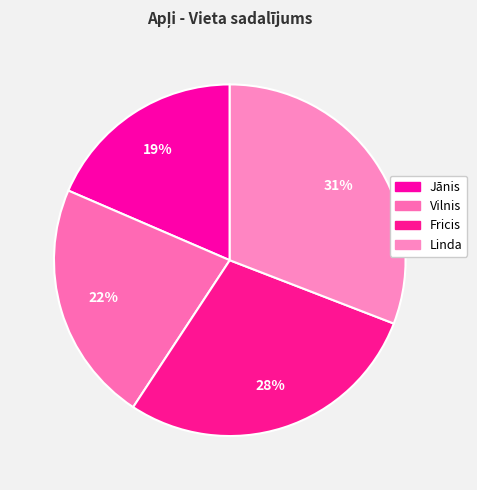

To the nearest percent, what portion does Fricis represent?

28%